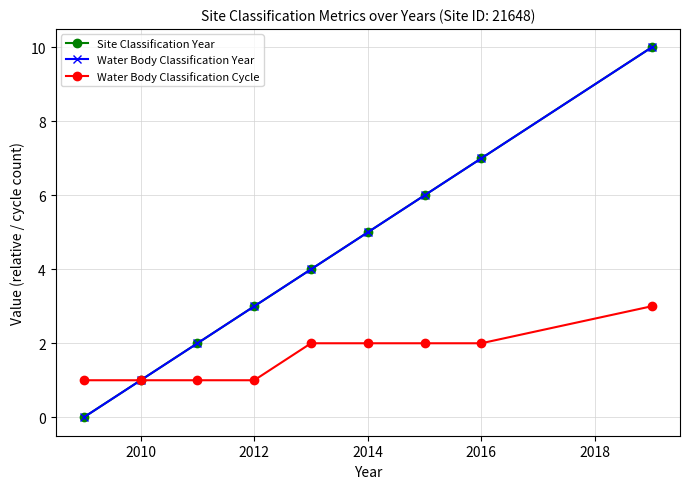

Which series has the largest total across all categories?

Site Classification Year